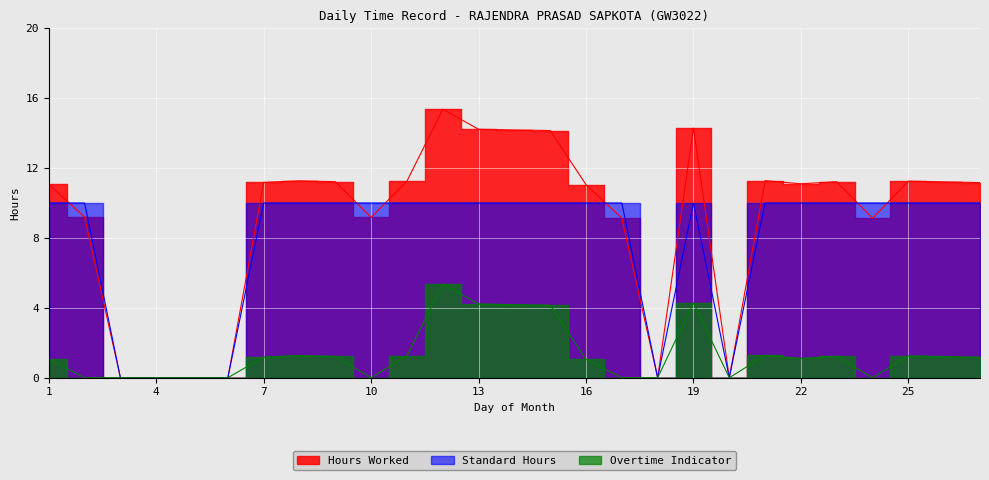

What is the sum of all Hours Worked values?

243.1